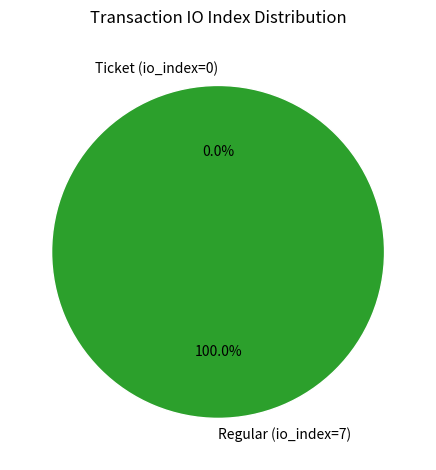

Is the sum of Regular (io_index=7) and Ticket (io_index=0) greater than half?

Yes